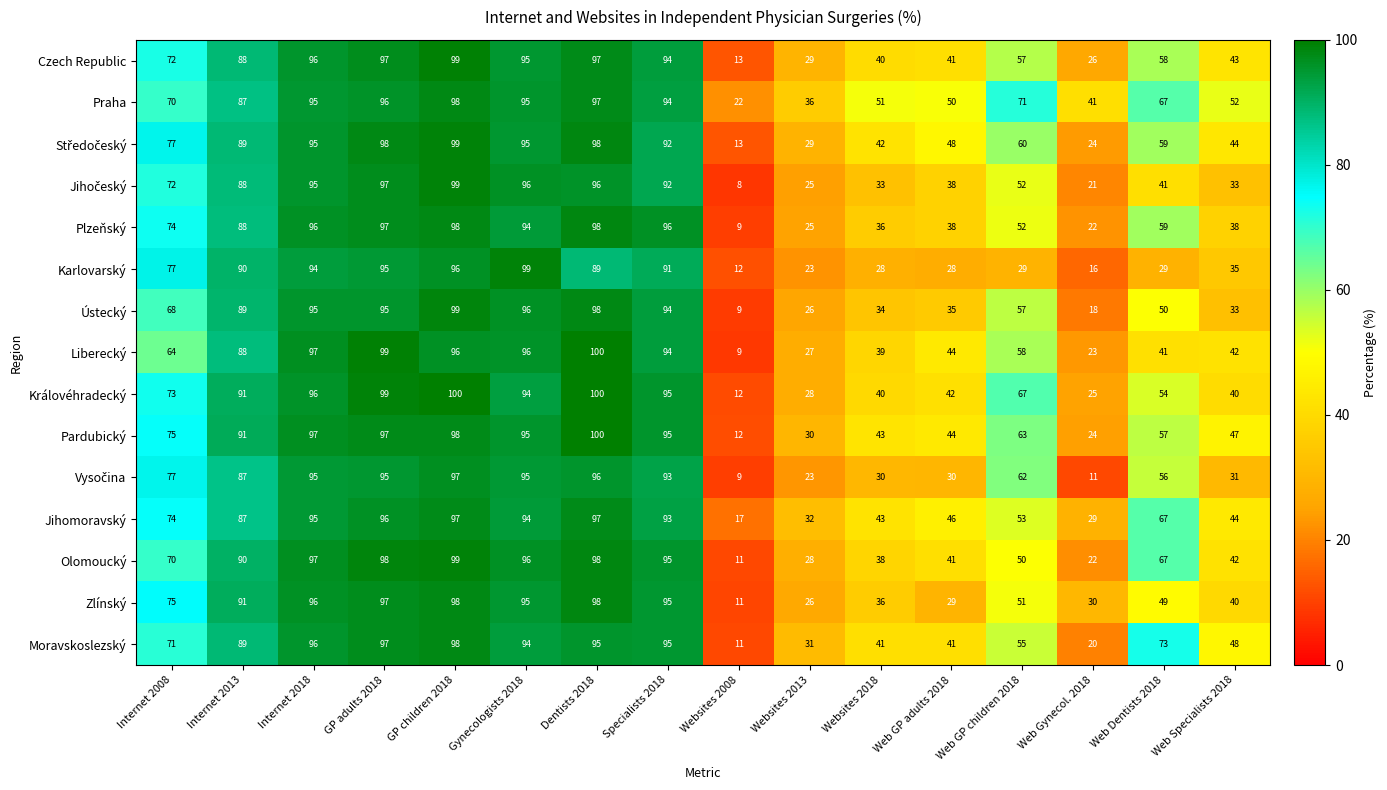

How many series are shown in this chart?

15